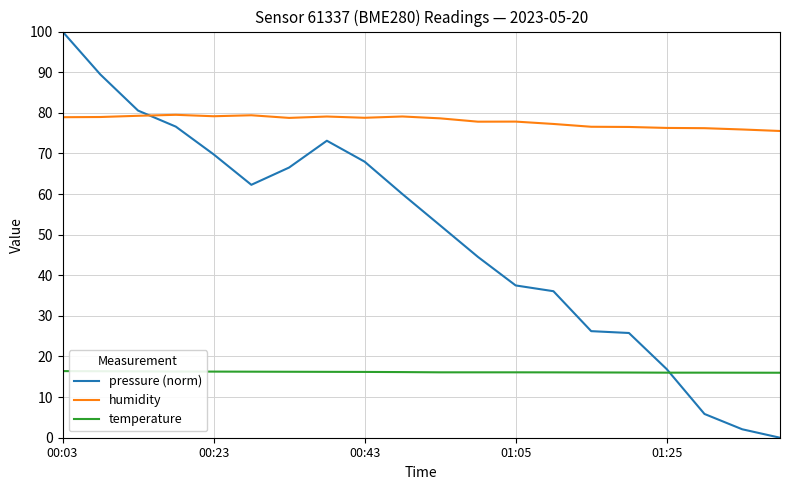

True or false: humidity and temperature intersect in this chart.

False